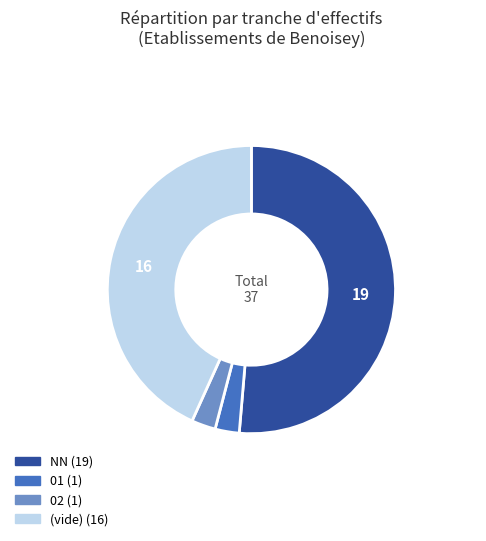

Does any single category account for the majority?

Yes